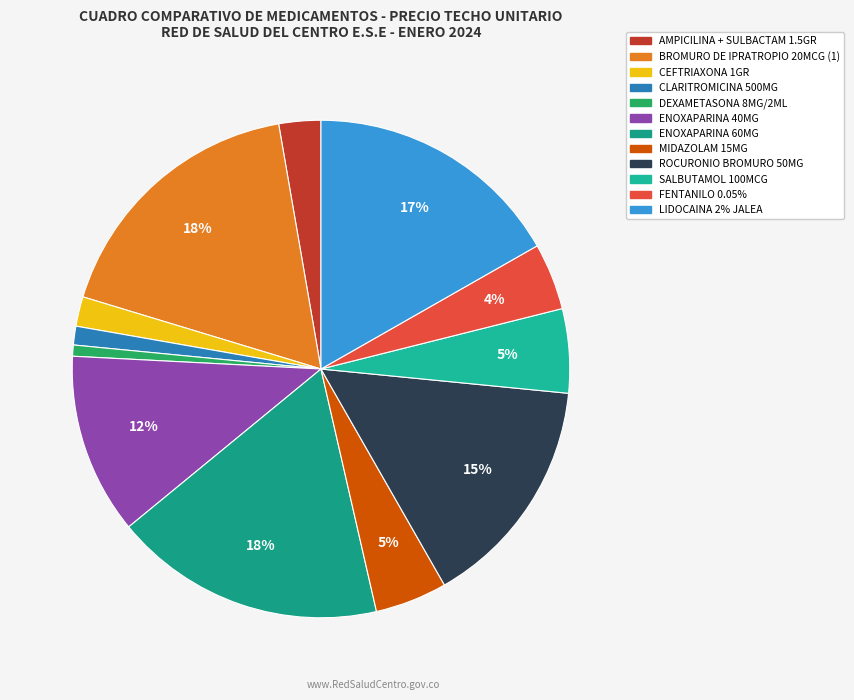

How many segments does this pie chart have?

12